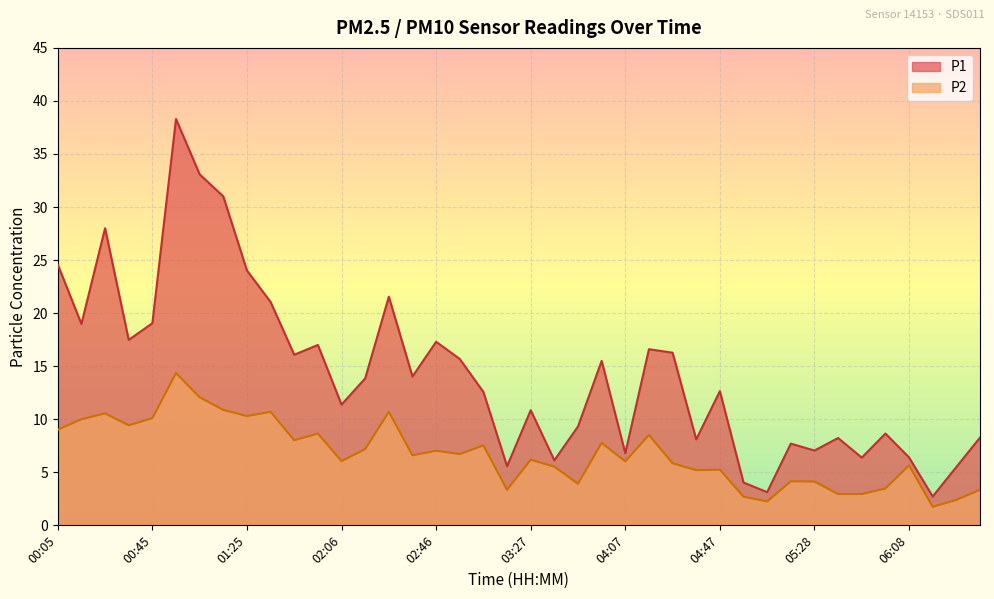

How many values in the P2 series exceed 6?

23